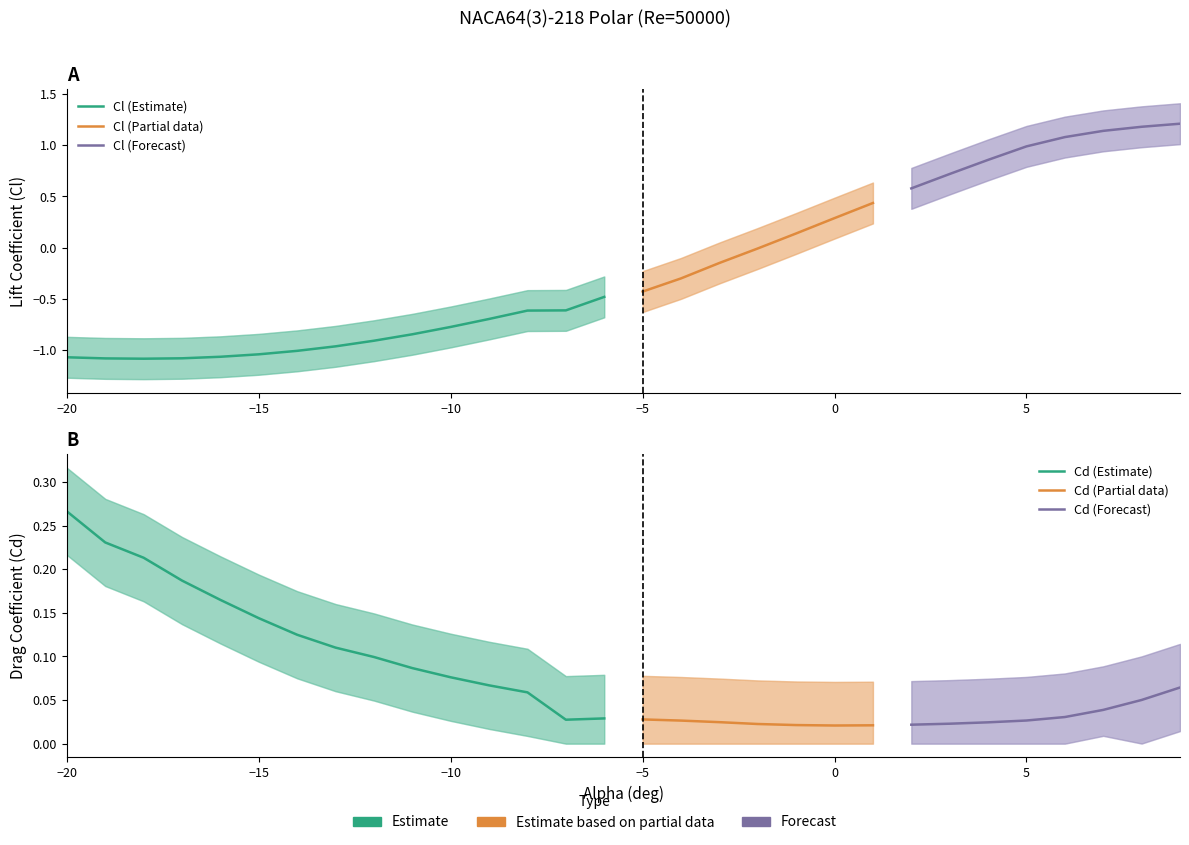

Reading left to right, list all the values displayed in this chart.

Cl: -20=-1.1	-19=-1.1	-18=-1.1	-17=-1.1	-16=-1.1	-15=-1.0	-14=-1.0	-13=-1.0	-12=-0.9	-11=-0.8	-10=-0.8	-9=-0.7	-8=-0.6	-7=-0.6	-6=-0.5	-5=-0.4	-4=-0.3	-3=-0.2	-2=-0.0	-1=0.1	0=0.3	1=0.4	2=0.6	3=0.7	4=0.9	5=1.0	6=1.1	7=1.1	8=1.2	9=1.2
Cl_upper: -20=-0.9	-19=-0.9	-18=-0.9	-17=-0.9	-16=-0.9	-15=-0.8	-14=-0.8	-13=-0.8	-12=-0.7	-11=-0.6	-10=-0.6	-9=-0.5	-8=-0.4	-7=-0.4	-6=-0.3	-5=-0.2	-4=-0.1	-3=0.0	-2=0.2	-1=0.3	0=0.5	1=0.6	2=0.8	3=0.9	4=1.1	5=1.2	6=1.3	7=1.3	8=1.4	9=1.4
Cl_lower: -20=-1.3	-19=-1.3	-18=-1.3	-17=-1.3	-16=-1.3	-15=-1.2	-14=-1.2	-13=-1.2	-12=-1.1	-11=-1.0	-10=-1.0	-9=-0.9	-8=-0.8	-7=-0.8	-6=-0.7	-5=-0.6	-4=-0.5	-3=-0.4	-2=-0.2	-1=-0.1	0=0.1	1=0.2	2=0.4	3=0.5	4=0.7	5=0.8	6=0.9	7=0.9	8=1.0	9=1.0
Cd: -20=0.3	-19=0.2	-18=0.2	-17=0.2	-16=0.2	-15=0.1	-14=0.1	-13=0.1	-12=0.1	-11=0.1	-10=0.1	-9=0.1	-8=0.1	-7=0.0	-6=0.0	-5=0.0	-4=0.0	-3=0.0	-2=0.0	-1=0.0	0=0.0	1=0.0	2=0.0	3=0.0	4=0.0	5=0.0	6=0.0	7=0.0	8=0.1	9=0.1
Cd_upper: -20=0.3	-19=0.3	-18=0.3	-17=0.2	-16=0.2	-15=0.2	-14=0.2	-13=0.2	-12=0.1	-11=0.1	-10=0.1	-9=0.1	-8=0.1	-7=0.1	-6=0.1	-5=0.1	-4=0.1	-3=0.1	-2=0.1	-1=0.1	0=0.1	1=0.1	2=0.1	3=0.1	4=0.1	5=0.1	6=0.1	7=0.1	8=0.1	9=0.1
Cd_lower: -20=0.2	-19=0.2	-18=0.2	-17=0.1	-16=0.1	-15=0.1	-14=0.1	-13=0.1	-12=0.0	-11=0.0	-10=0.0	-9=0.0	-8=0.0	-7=0.0	-6=0.0	-5=0.0	-4=0.0	-3=0.0	-2=0.0	-1=0.0	0=0.0	1=0.0	2=0.0	3=0.0	4=0.0	5=0.0	6=0.0	7=0.0	8=0.0	9=0.0